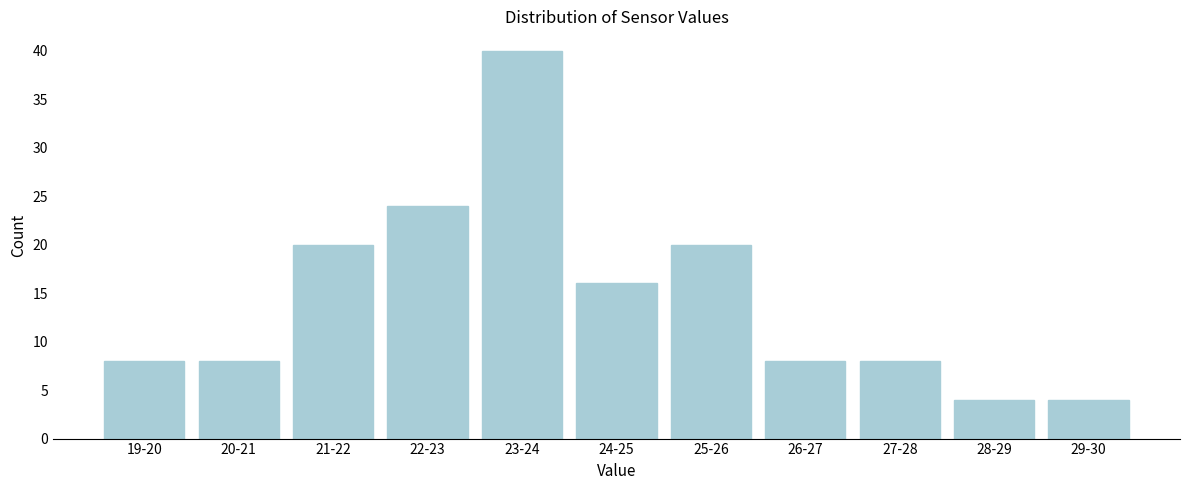

Reading left to right, extract all data points from this chart.

19-20=8	20-21=8	21-22=20	22-23=24	23-24=40	24-25=16	25-26=20	26-27=8	27-28=8	28-29=4	29-30=4